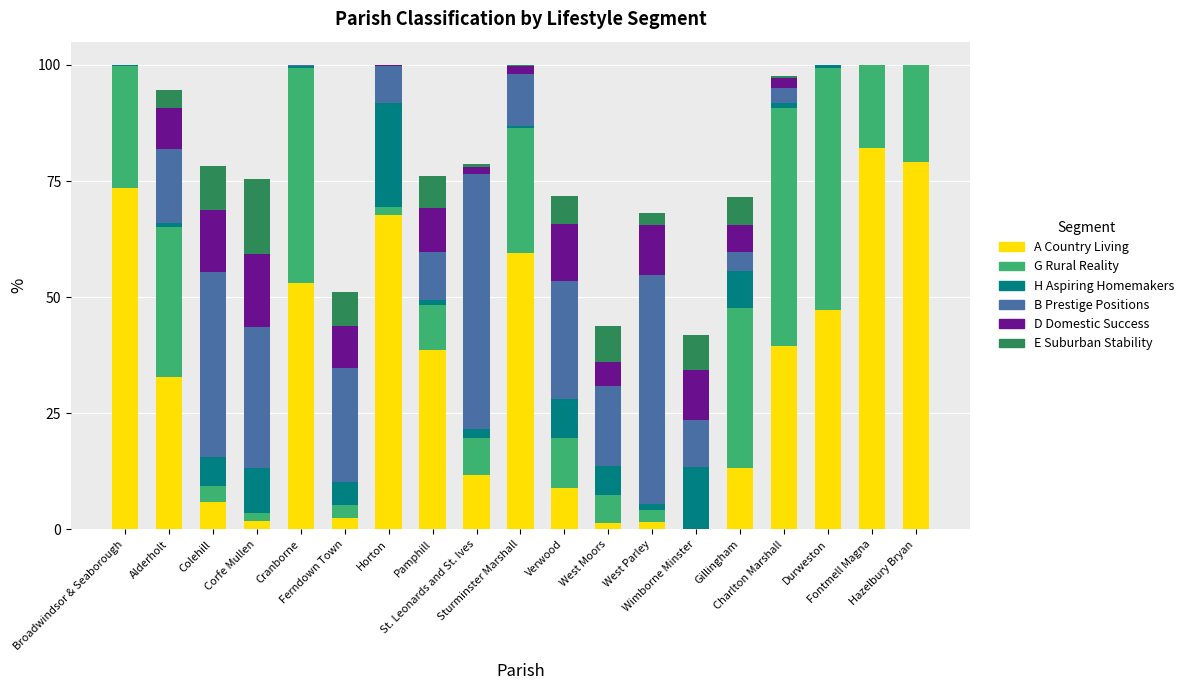

What is the highest value of the A Country Living series?

82.1